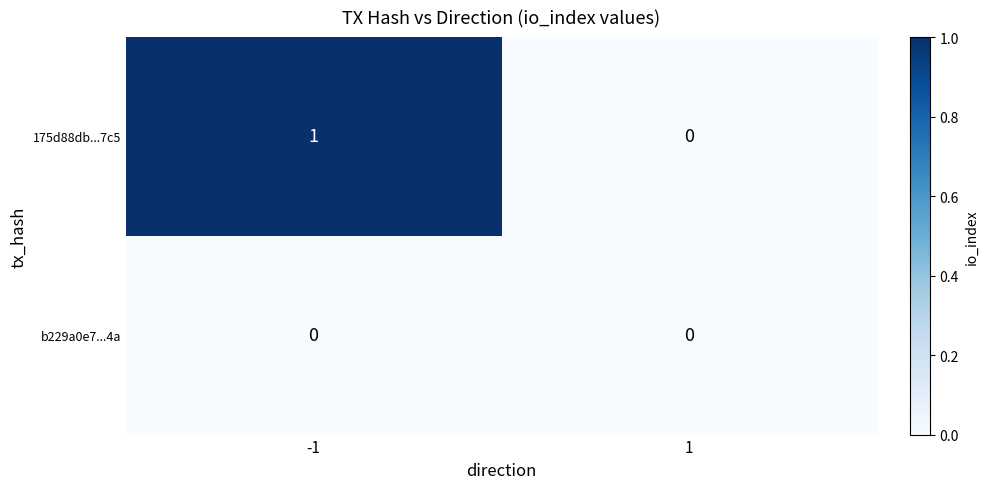

At -1, list the series in order from smallest to largest.

b229a0e7...4a, 175d88db...7c5